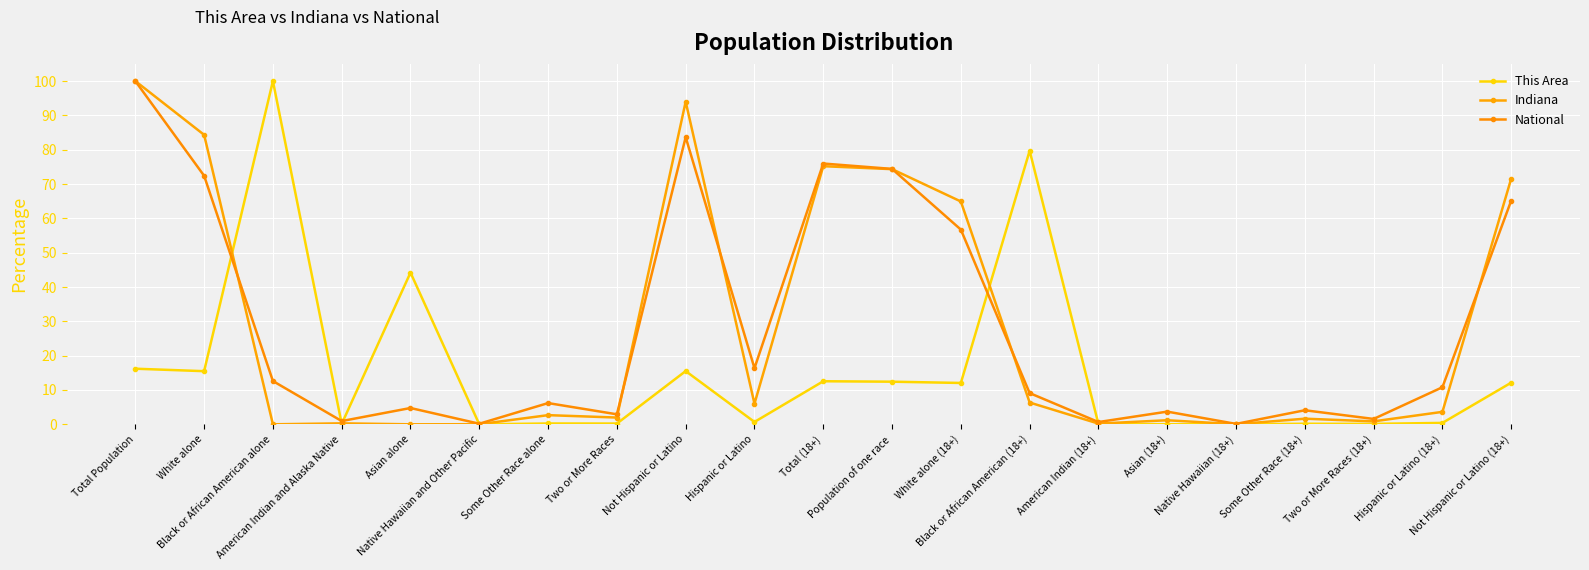

In Indiana, how many points are lower than both neighbors (excluding endpoints)?

7